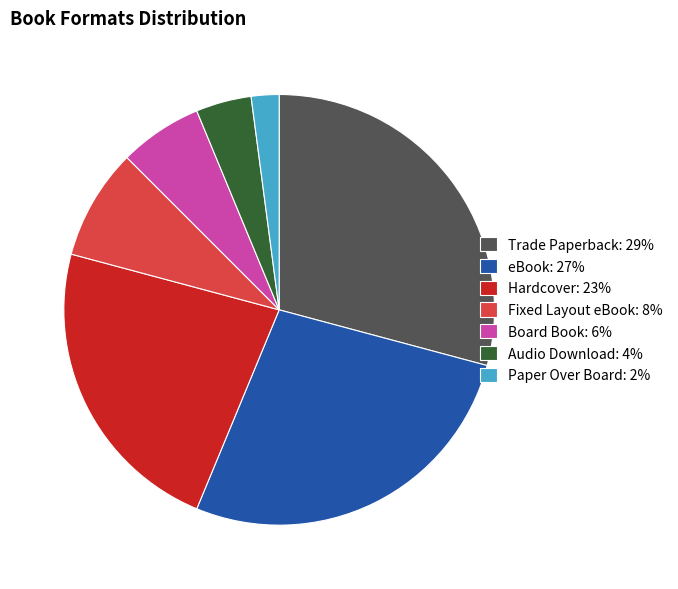

The Paper Over Board slice represents 9% of the pie. True or false?

False